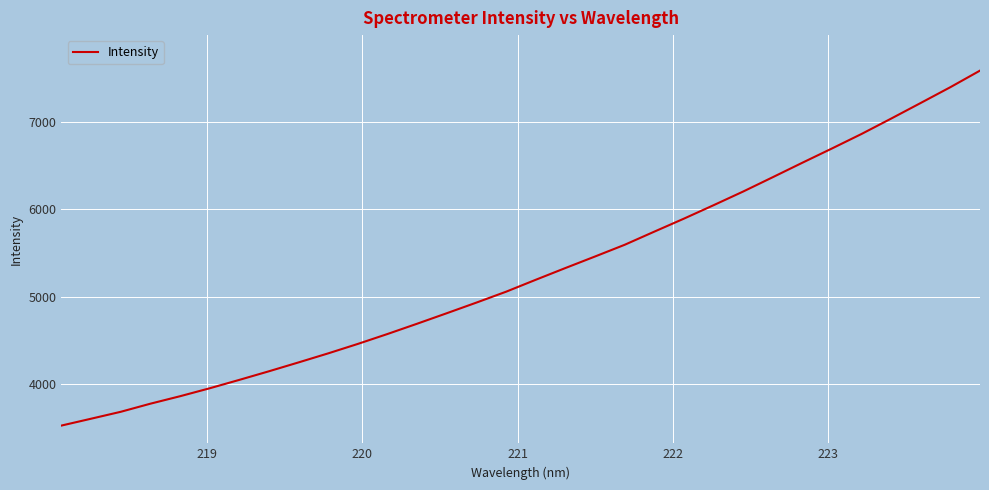

What is the greatest value displayed?

7589.7